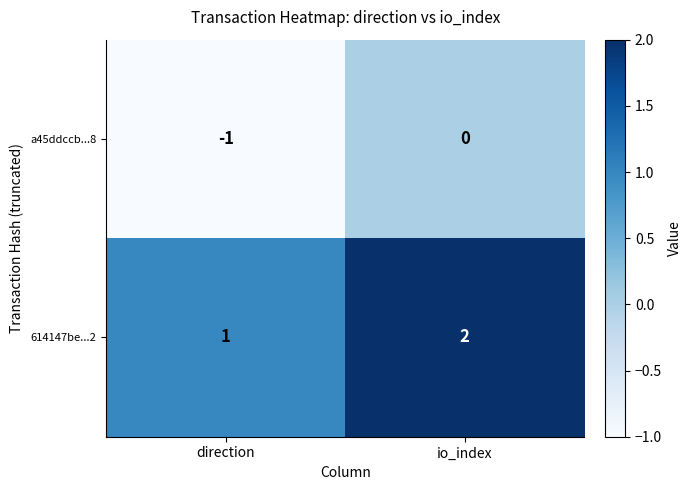

Which category has the highest value in the a45ddccb...8 series?

io_index